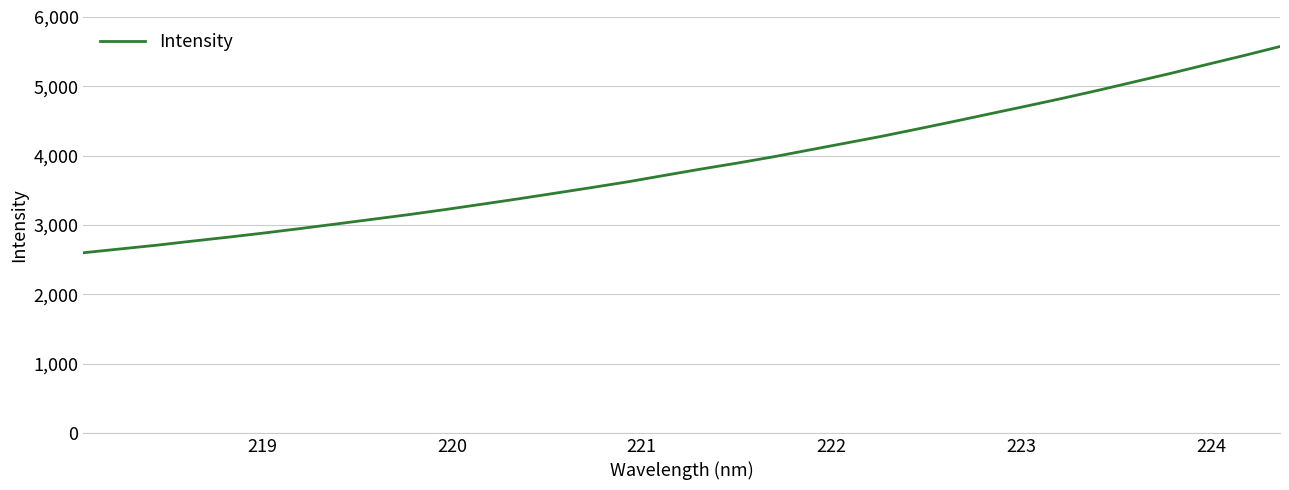

What is the smallest value displayed?

2598.9